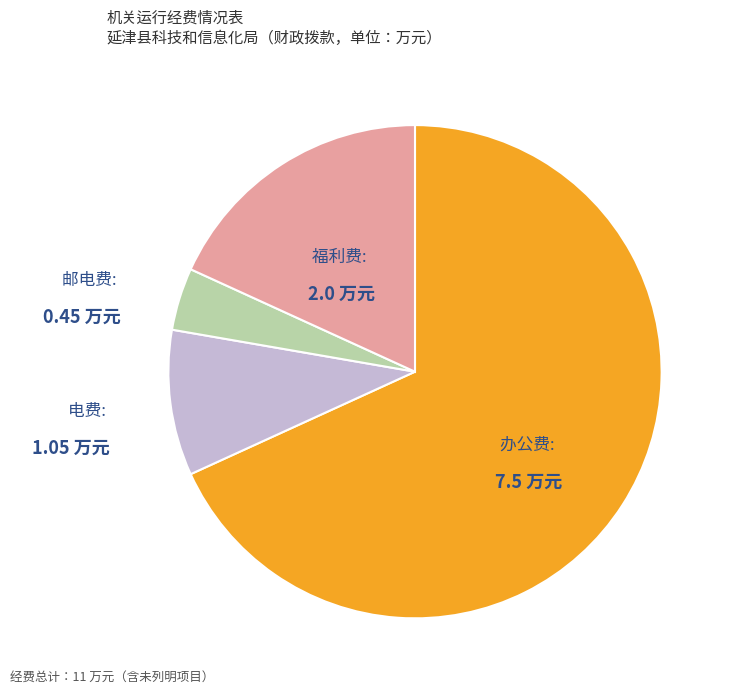

Is there a majority slice in this chart?

Yes